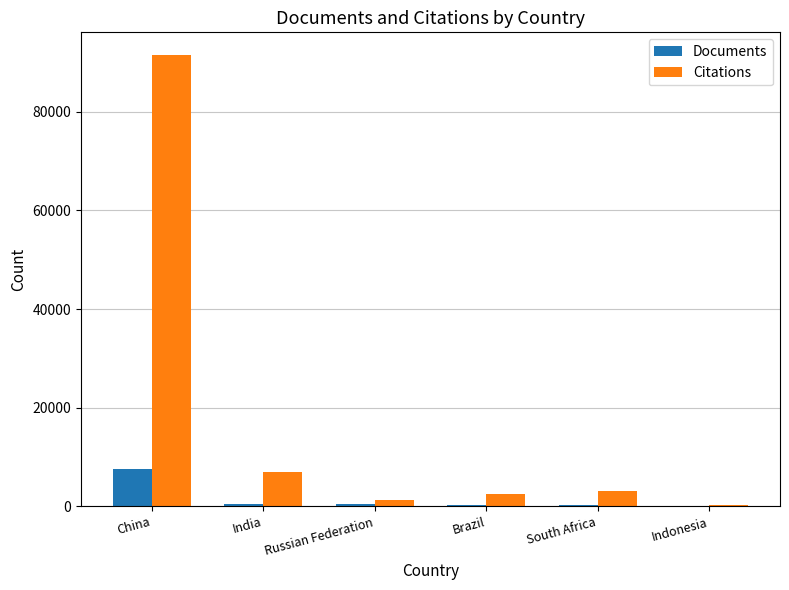

How many groups of bars are there?

6